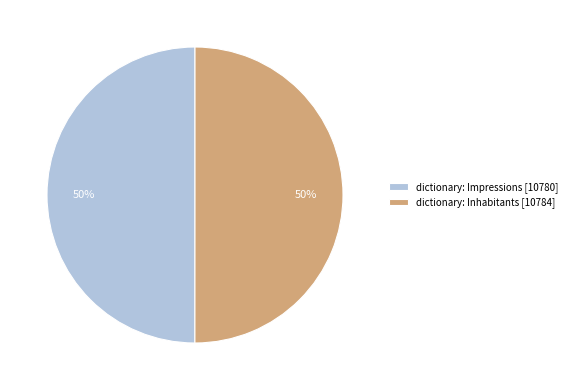

What is the ratio of the value at dictionary: Inhabitants [10784] to the value at dictionary: Impressions [10780]?

1.0